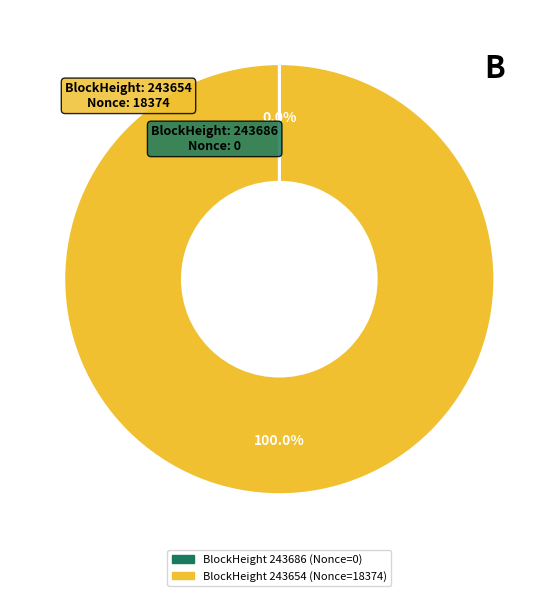

Does any single category account for the majority?

Yes